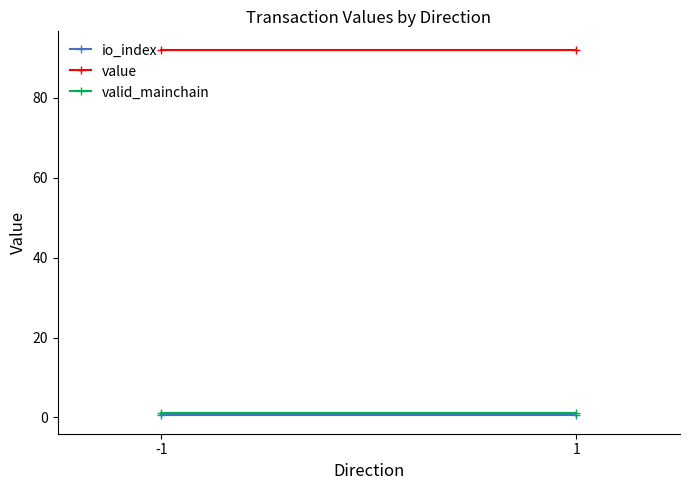

What is the smallest value displayed?

0.5